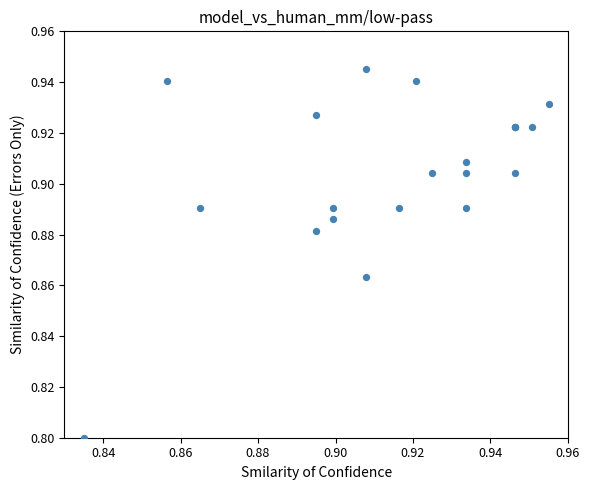

What Y value in the scatter plot is closest to 0?

0.8